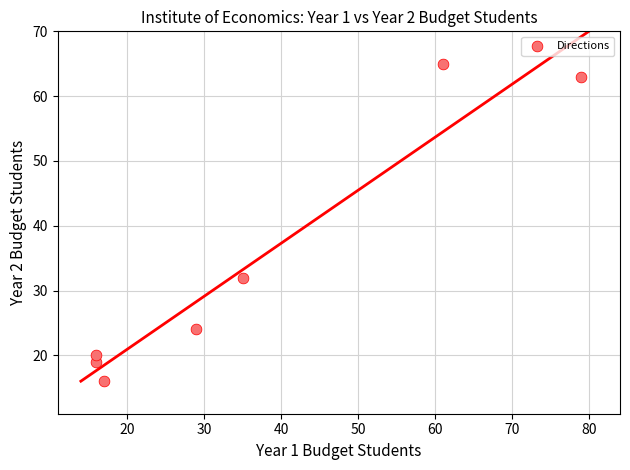

What Y value in the scatter plot is closest to 40?

32